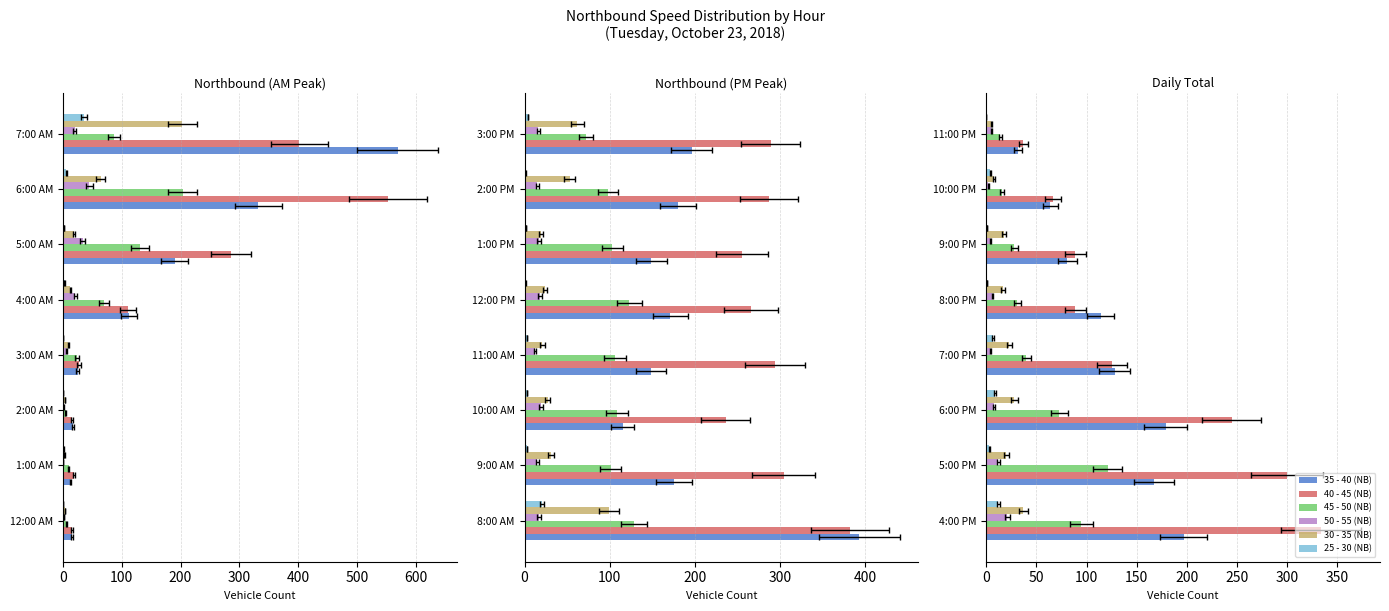

What are all the series names shown in the legend?

35 - 40 (NB), 40 - 45 (NB), 45 - 50 (NB), 50 - 55 (NB), 30 - 35 (NB), 25 - 30 (NB)